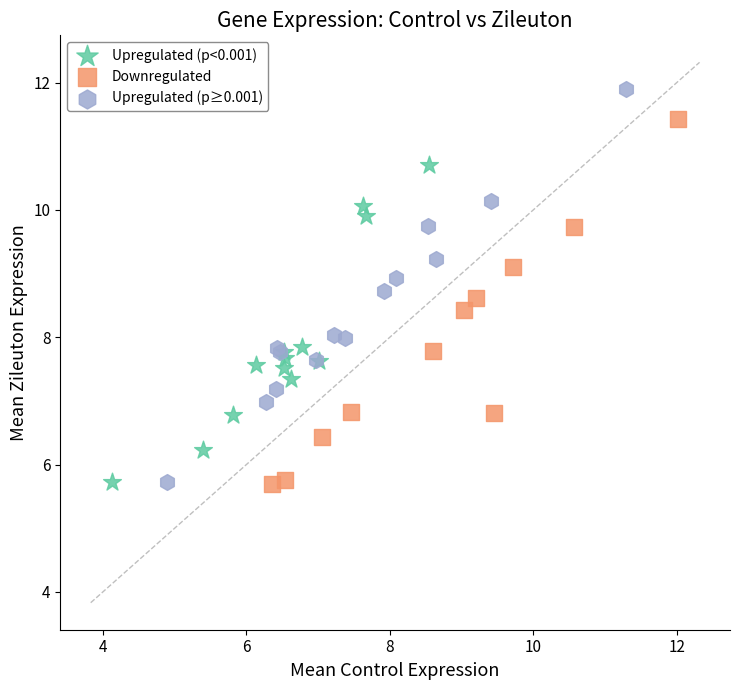

Which series has the largest Y range (max minus min)?

Upregulated (p≥0.001)